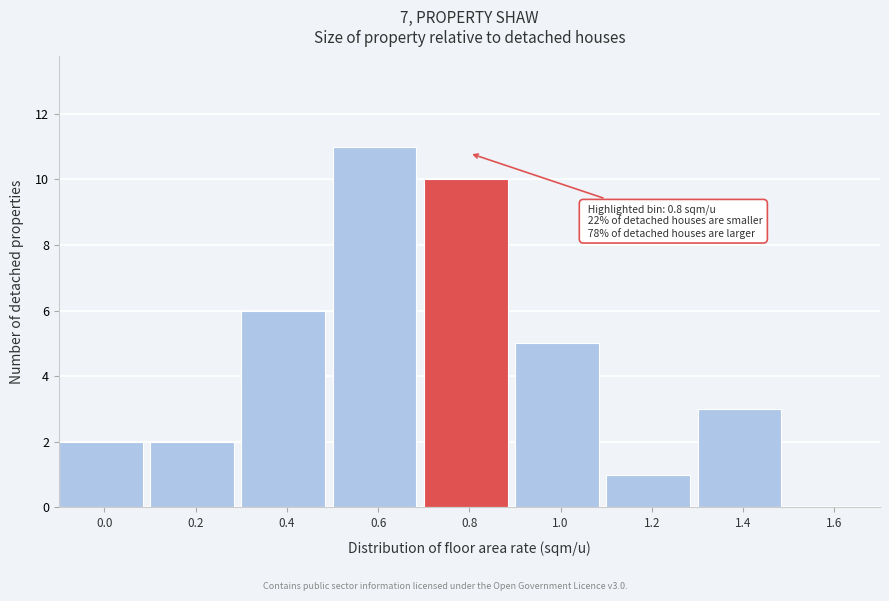

Reading left to right, extract all data points from this chart.

0.0=2	0.2=2	0.4=6	0.6=11	0.8=10	1.0=5	1.2=1	1.4=3	1.6=0